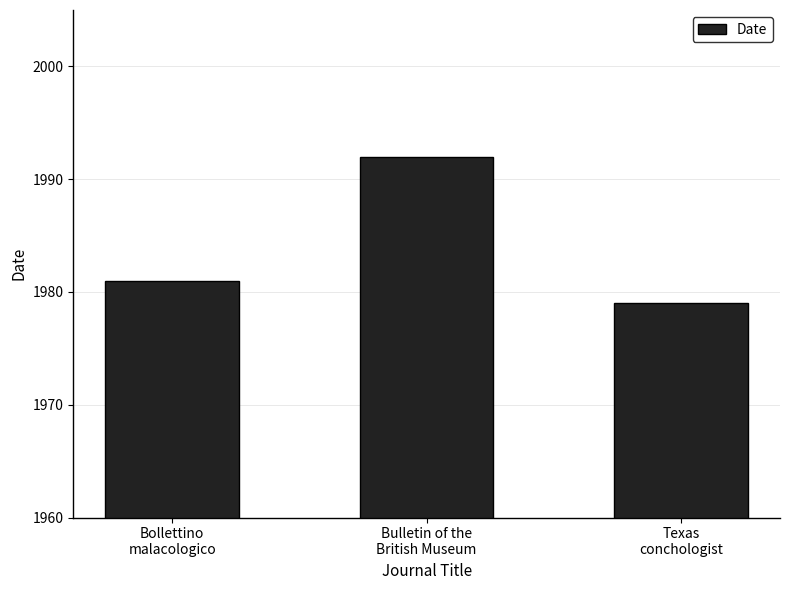

What is the change in value from Bollettino
malacologico to Bulletin of the
British Museum?

+11